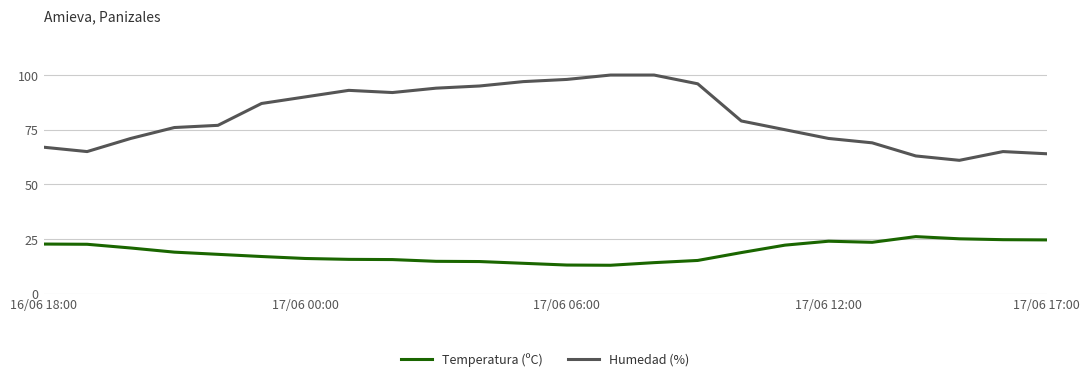

True or false: Temperatura (ºC) and Humedad (%) intersect in this chart.

False